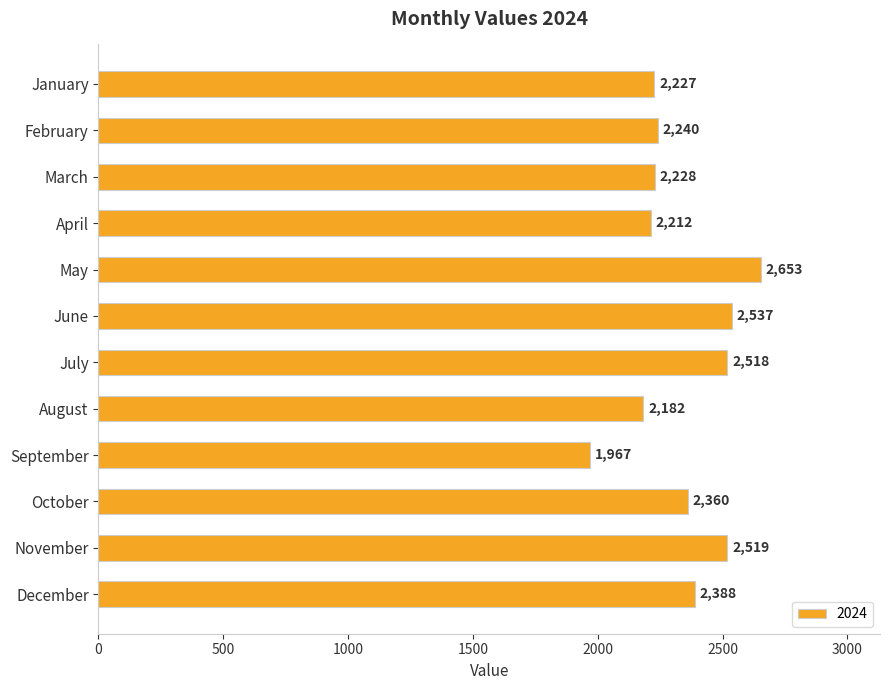

At which category does the chart reach its peak across all series?

May